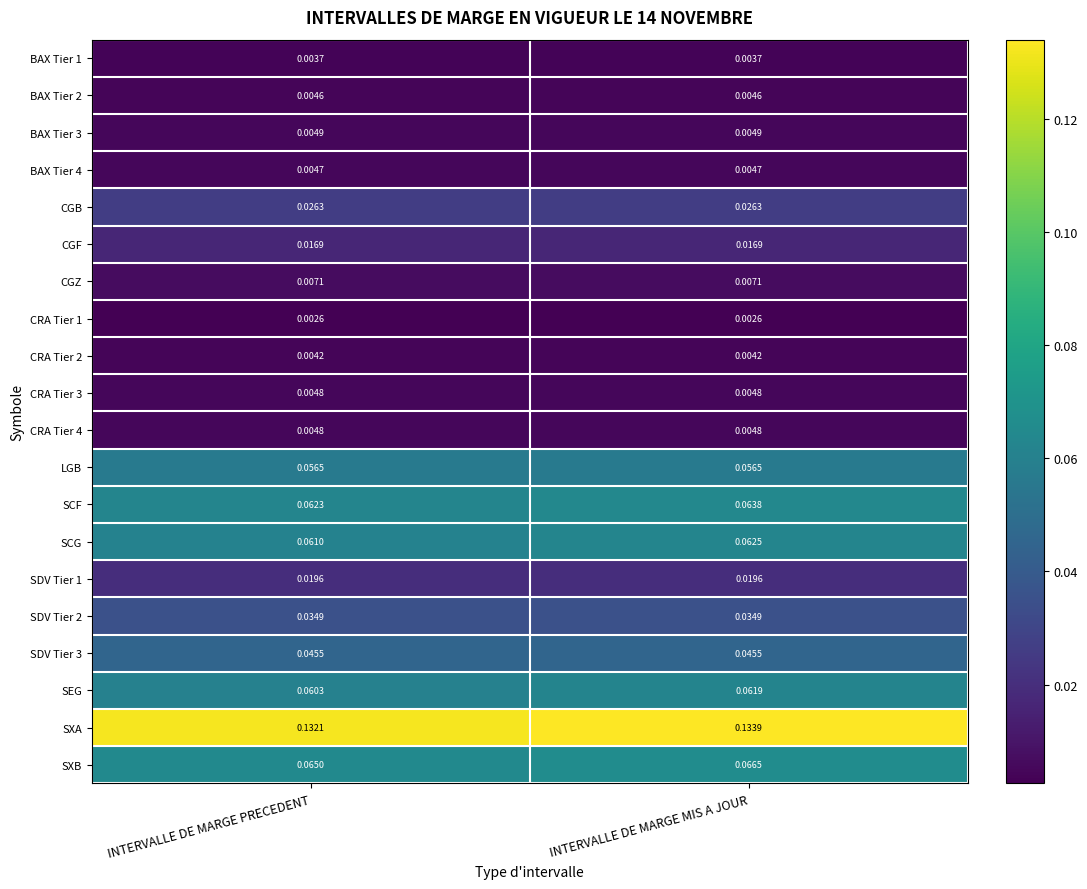

Between INTERVALLE DE MARGE PRECEDENT and INTERVALLE DE MARGE MIS A JOUR, which series saw the biggest shift?

SXA